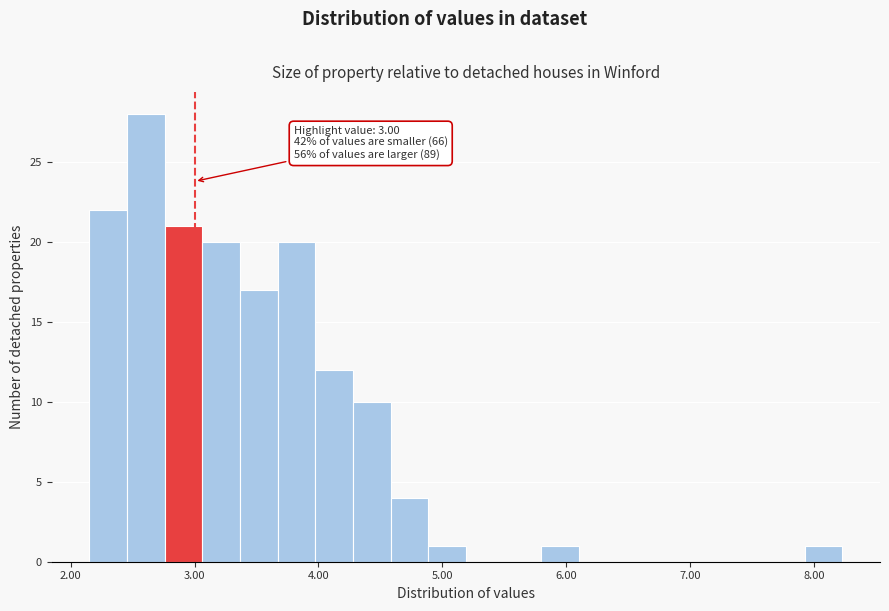

Around what value on the x-axis is the tallest bar? Give the approximate position of its centre, as read against the axis.

2.6